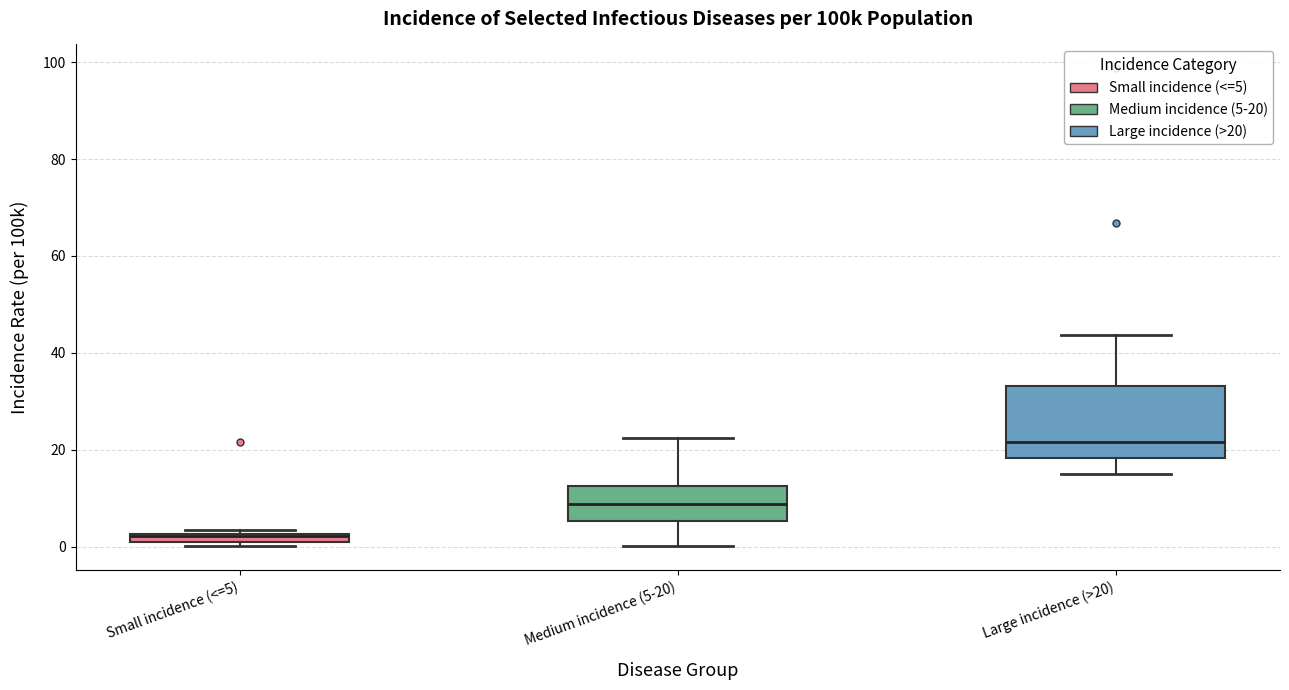

Which box has the lowest median line?

Small incidence (<=5)